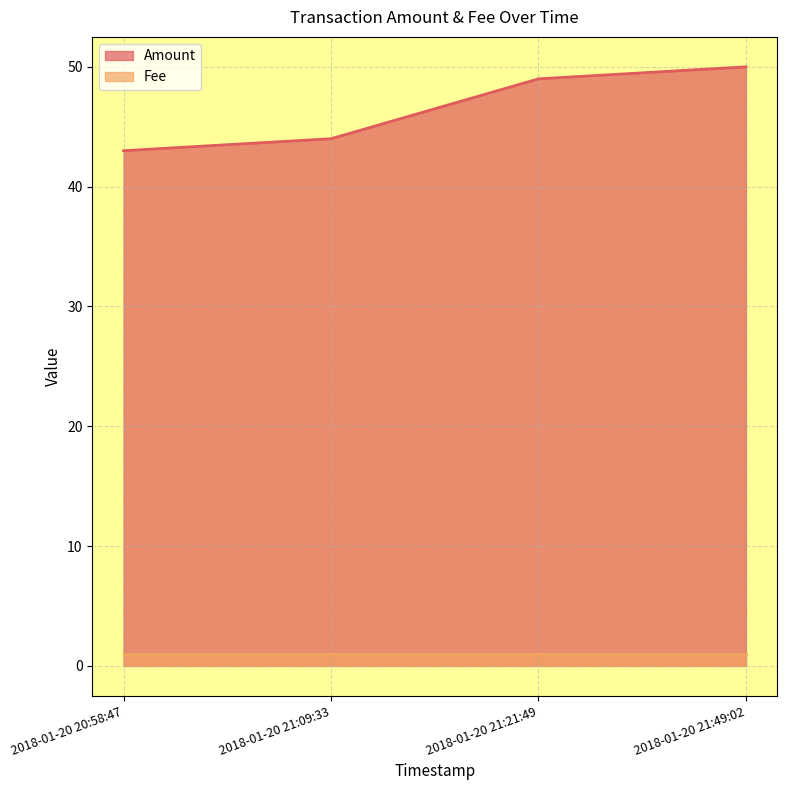

The chart shows a value of 20 at 2018-01-20 20:58:47. True or false?

False